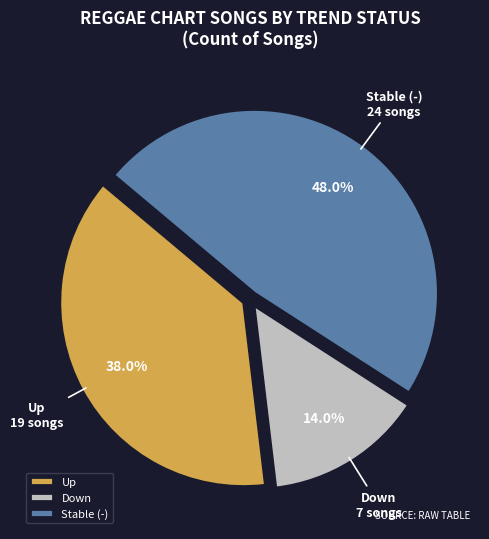

Combined, what portion of the pie is Down and Stable (-)?

62.0%